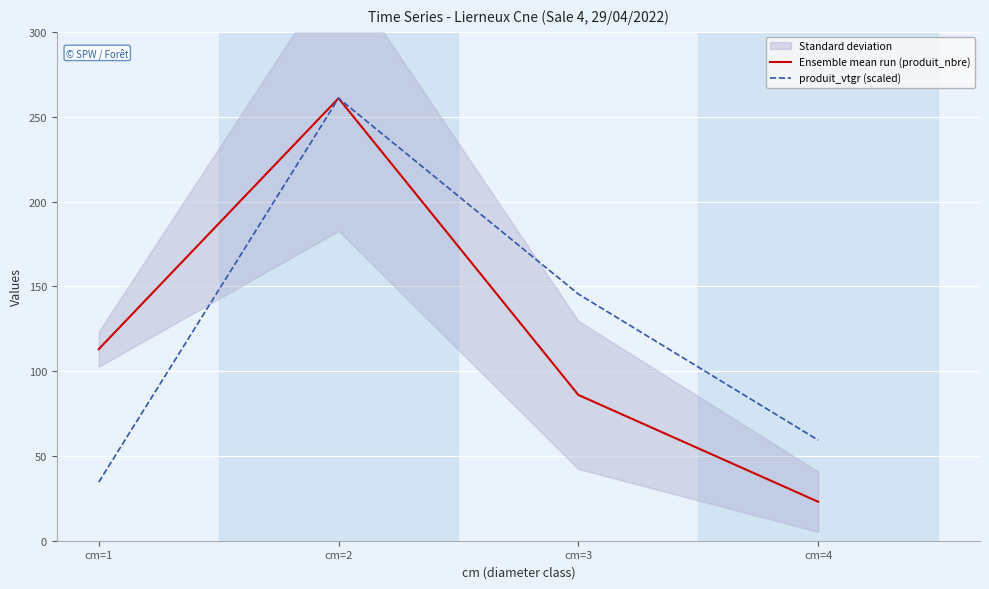

What is the difference between the produit_vtgr (scaled) values at cm=3 and cm=4?

86.2